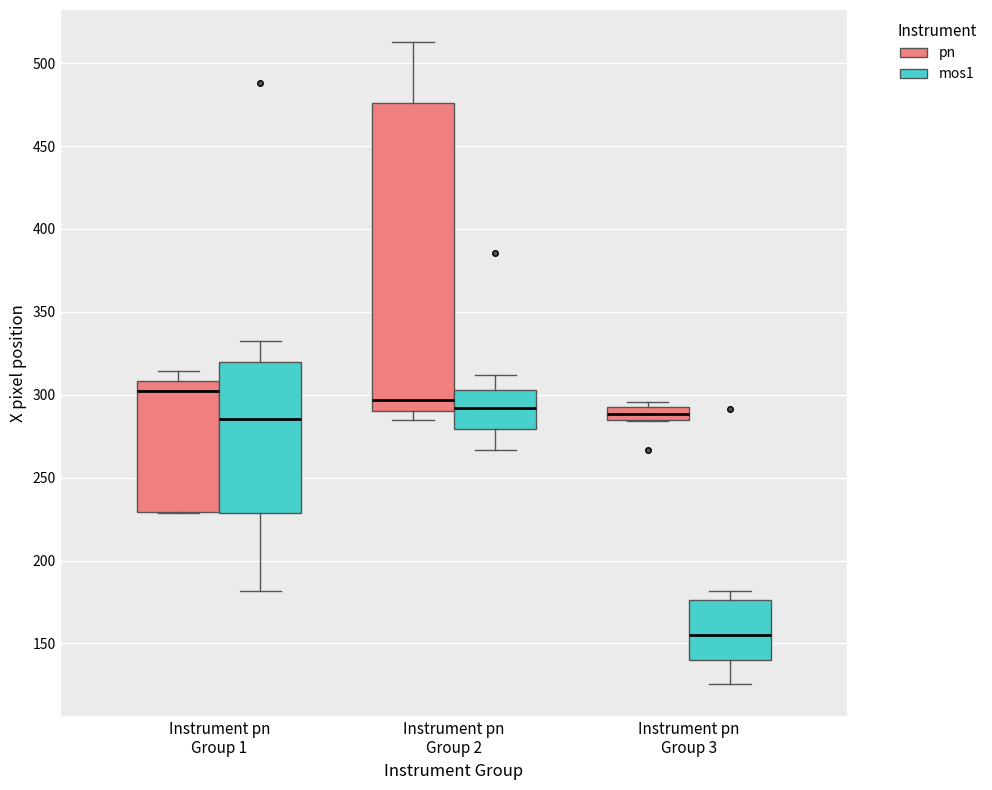

Reading left to right, transcribe this box plot: for each box, give where its median line is, the range the box spans, and where its two whiskers end, as read against the y-axis. The values are not printed on the chart, so give them approximately, as read against the axis.

Instrument pn Group 1 (pn): median 300, box 230 to 310, whiskers 230 to 315
Instrument pn Group 1 (mos1): median 285, box 230 to 320, whiskers 180 to 335
Instrument pn Group 2 (pn): median 295, box 290 to 475, whiskers 285 to 515
Instrument pn Group 2 (mos1): median 290, box 280 to 305, whiskers 265 to 310
Instrument pn Group 3 (pn): median 290, box 285 to 295, whiskers 285 to 295 (just above the box's upper edge)
Instrument pn Group 3 (mos1): median 155, box 140 to 175, whiskers 125 to 180